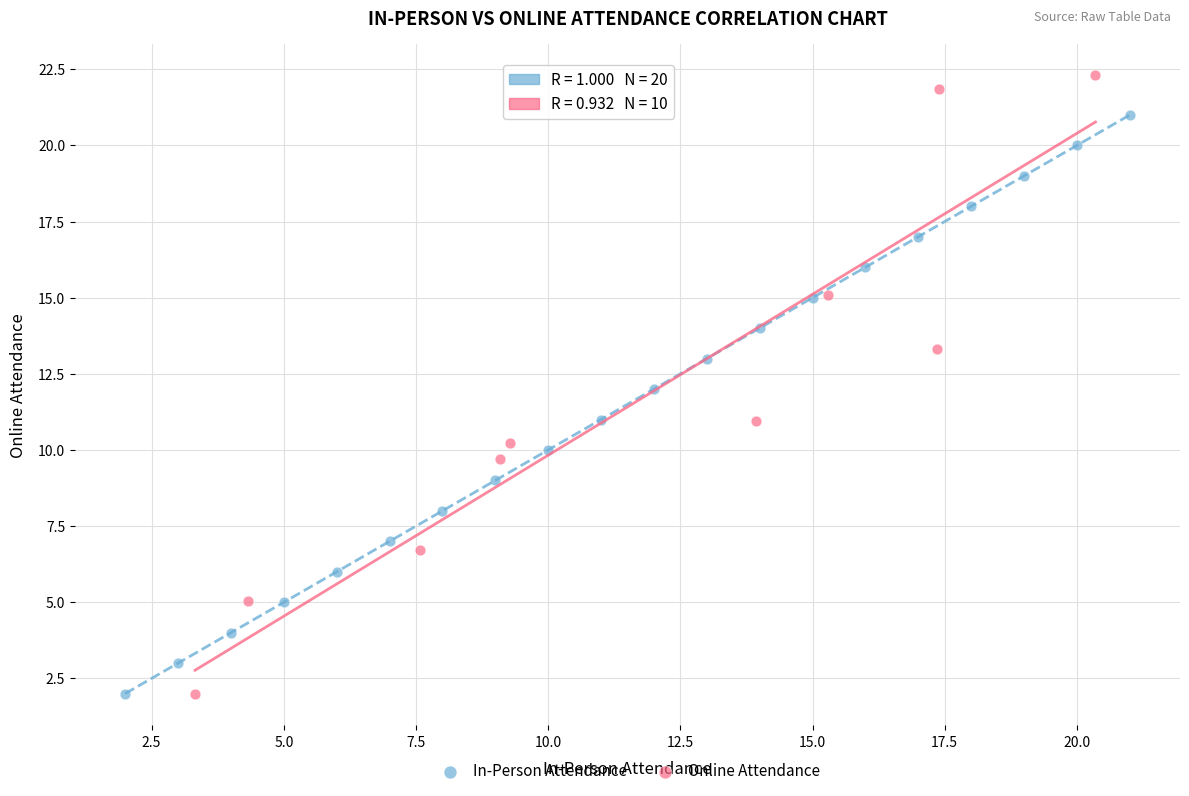

Which series has the widest spread of Y values?

Online Attendance